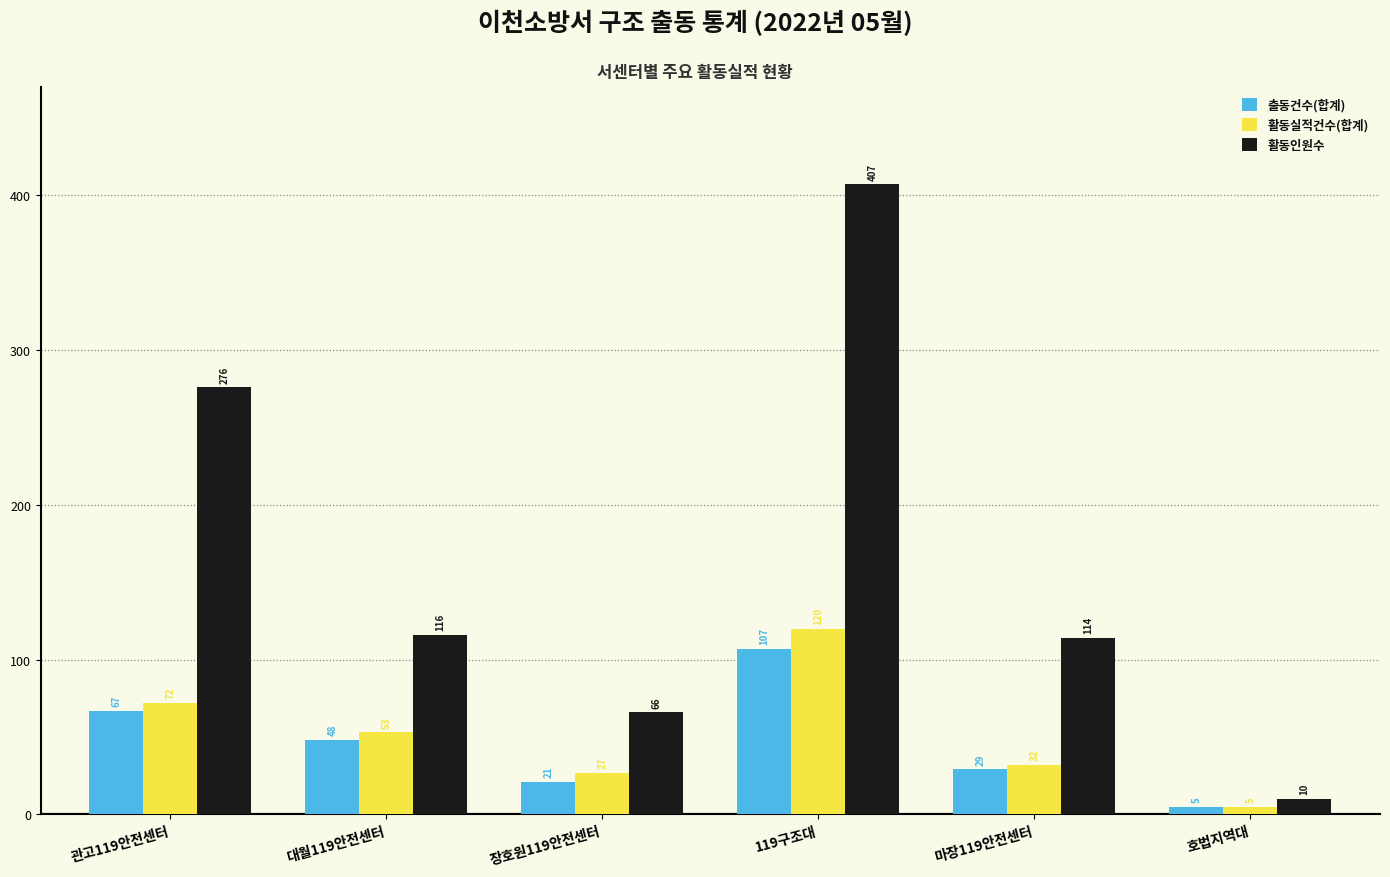

Between 관고119안전센터 and 대월119안전센터, which series saw the biggest shift?

활동인원수